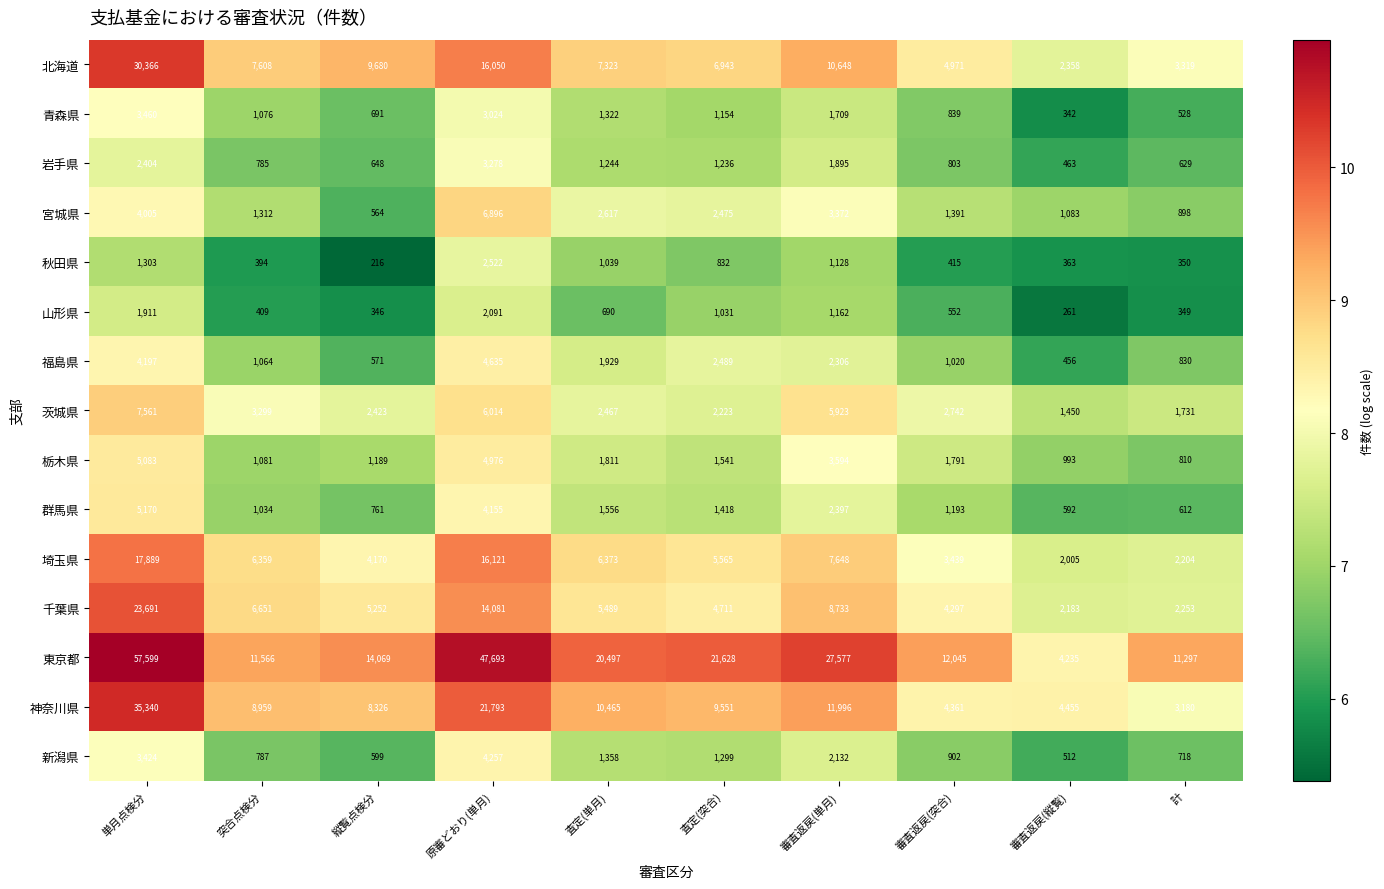

Which series has the widest spread of values?

東京都